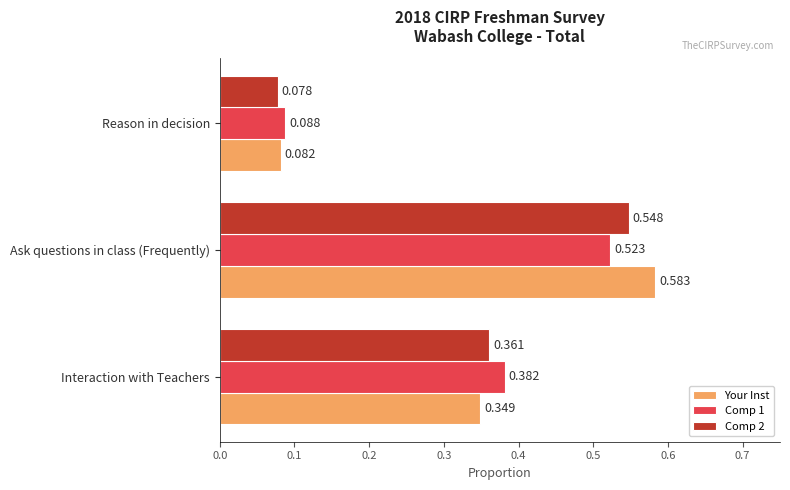

Count the Your Inst values in the range 0 to 1.

3